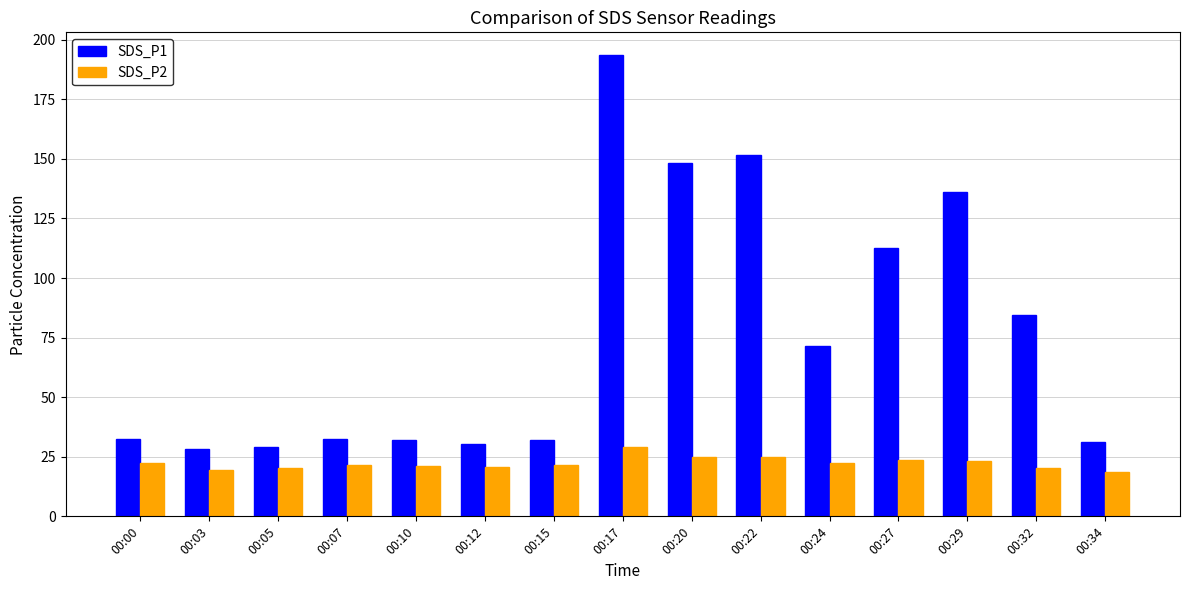

What is the difference between the highest and lowest values at 00:07?

11.2